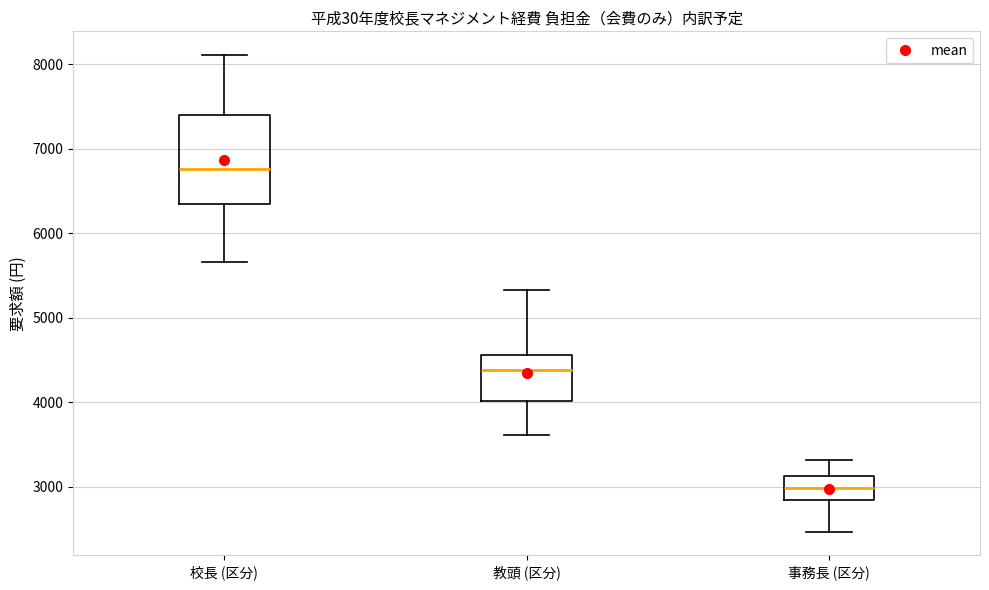

Reading left to right, read every box against the y-axis: the position of its median line, the range the box covers, and the ends of its whiskers. The values are not printed on the chart, so give them approximately, as read against the axis.

校長 (区分): median 6800, box 6300 to 7400, whiskers 5700 to 8100
教頭 (区分): median 4400, box 4000 to 4600, whiskers 3600 to 5300
事務長 (区分): median 3000, box 2800 to 3100, whiskers 2500 to 3300